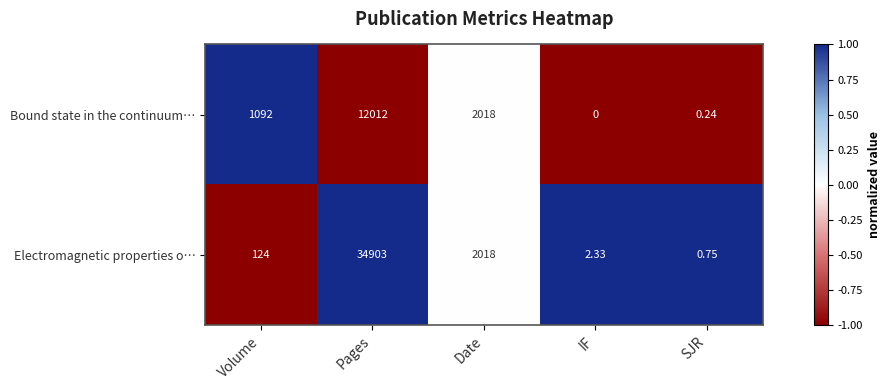

Rank the series at Volume from highest to lowest value.

Bound state in the continuum…, Electromagnetic properties o…